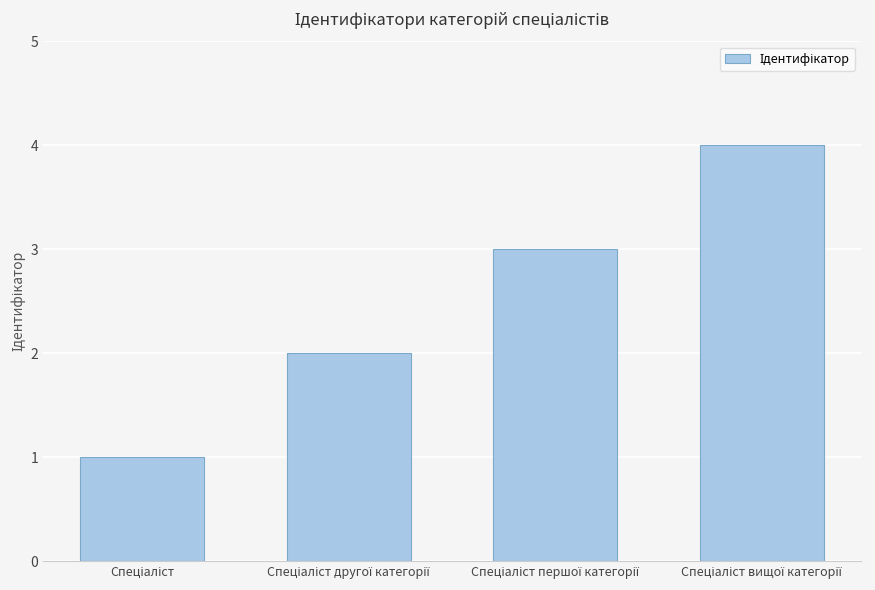

What is the sum of all values?

10